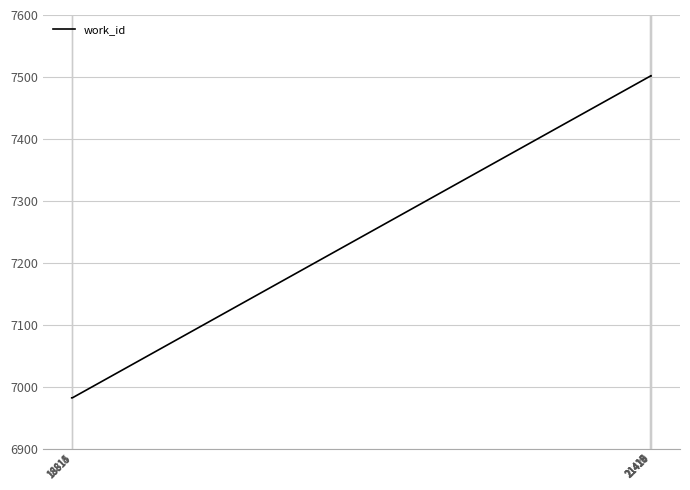

What is the smallest value displayed?

6982